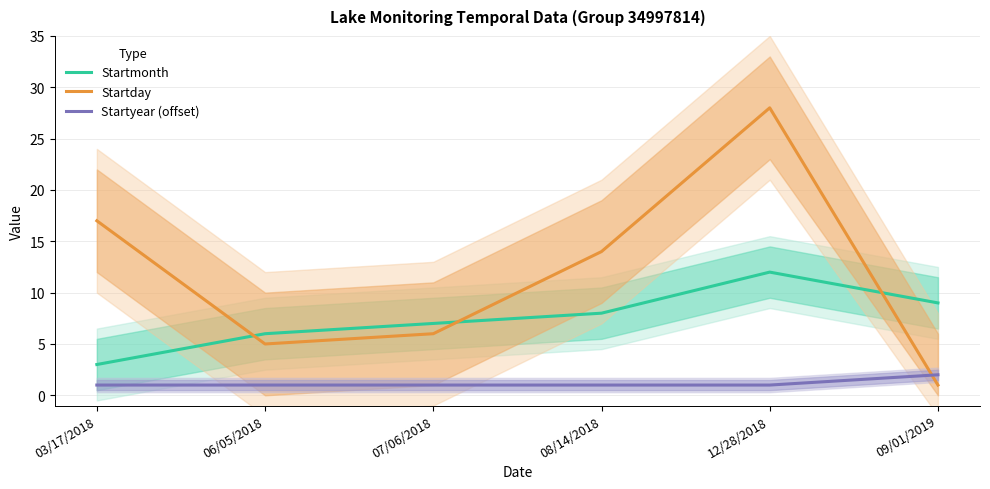

Which series has the largest range (max minus min)?

Startday